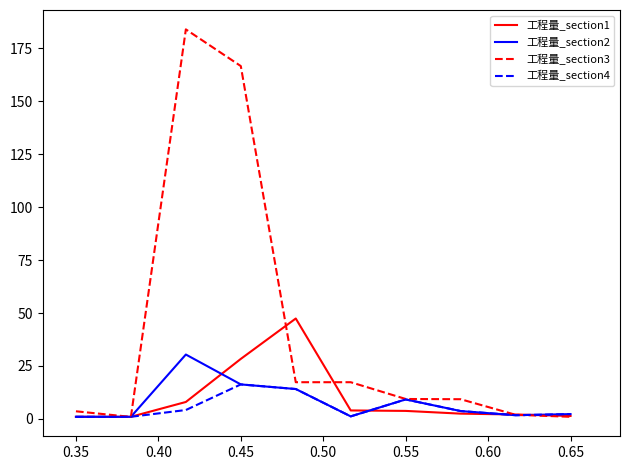

Which series has the largest total across all categories?

工程量_section3